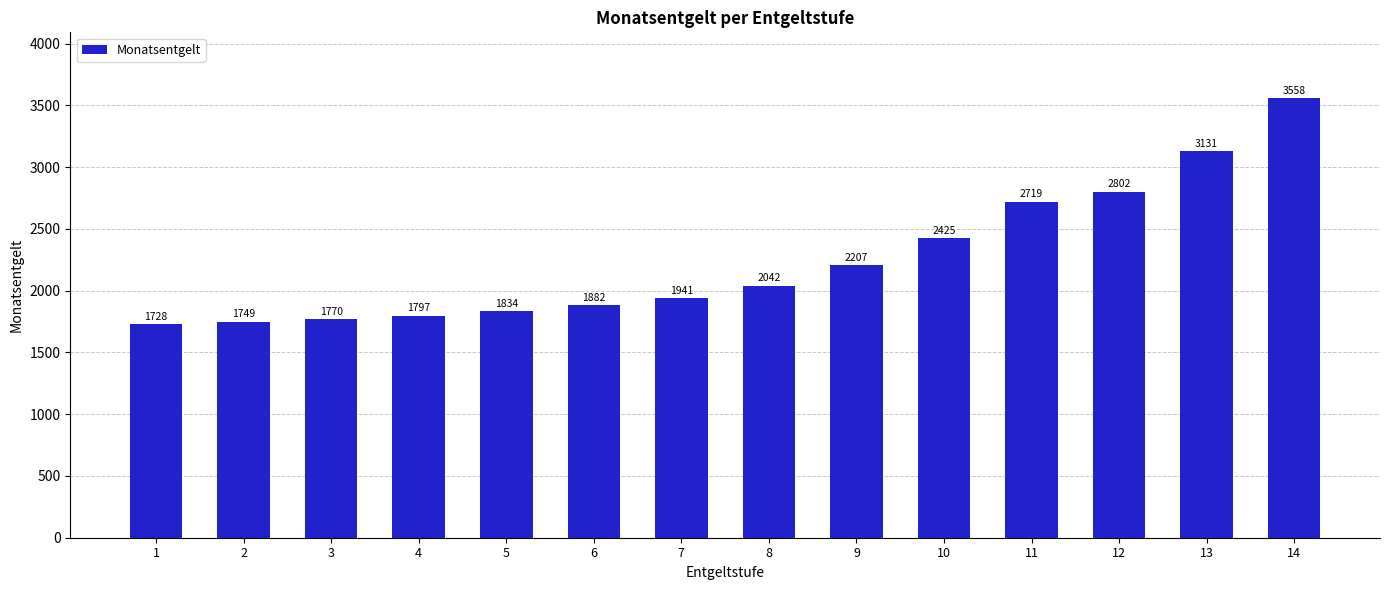

Reading right to left, list all the values displayed in this chart.

3558	3131	2802	2719	2425	2207	2042	1941	1882	1834	1797	1770	1749	1728